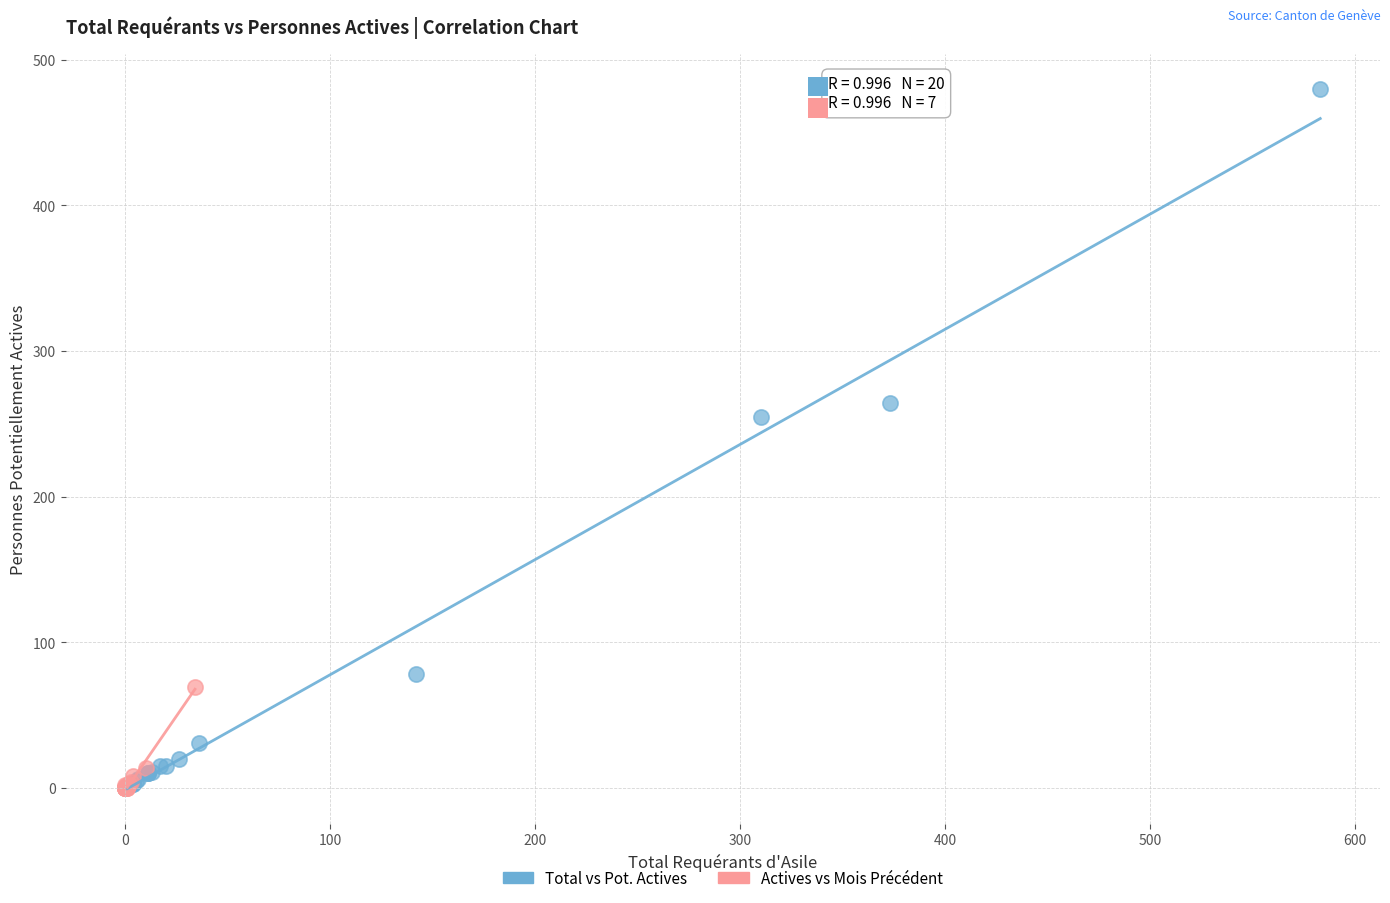

What are all the series names shown in the legend?

Total vs Pot. Actives, Actives vs Mois Précédent